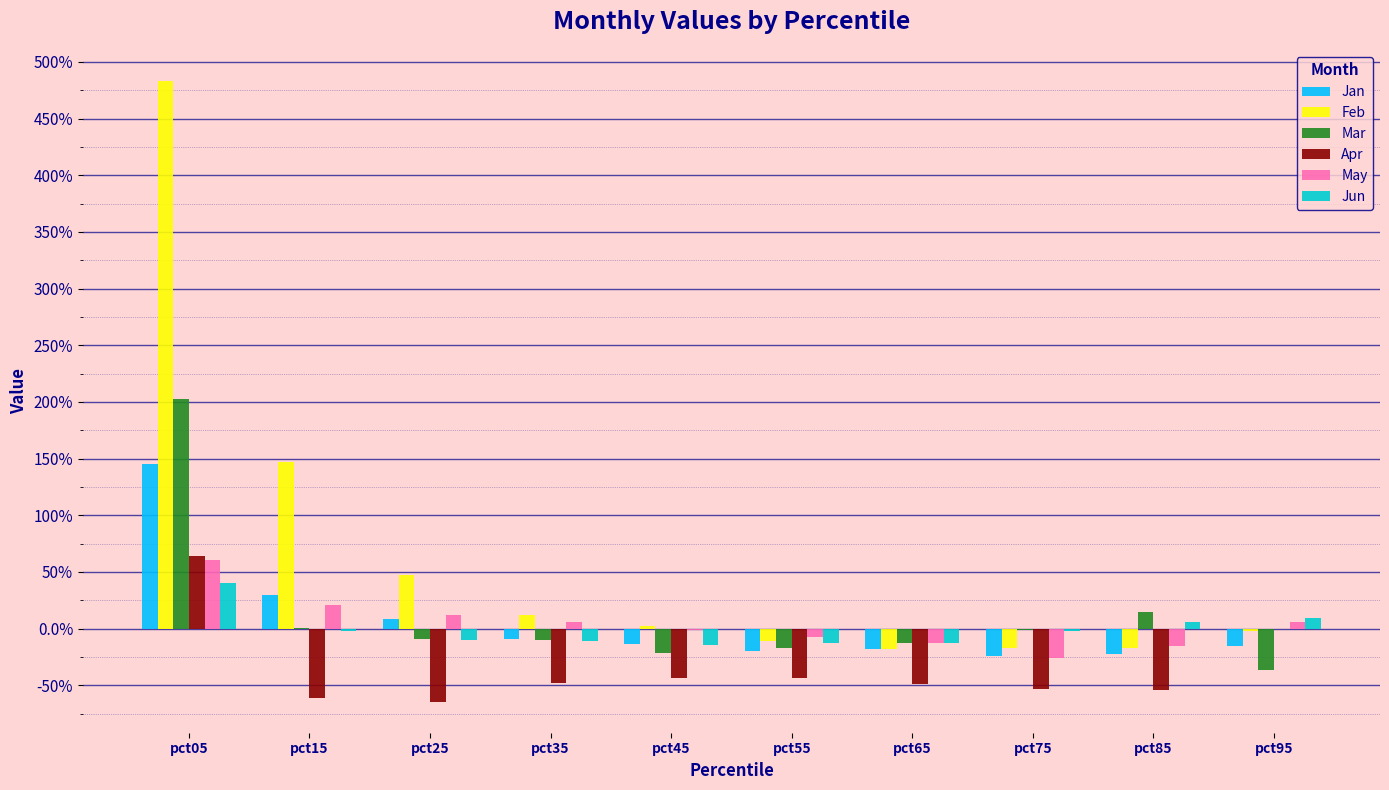

True or false: Mar has a value of 0.2 at pct85.

False